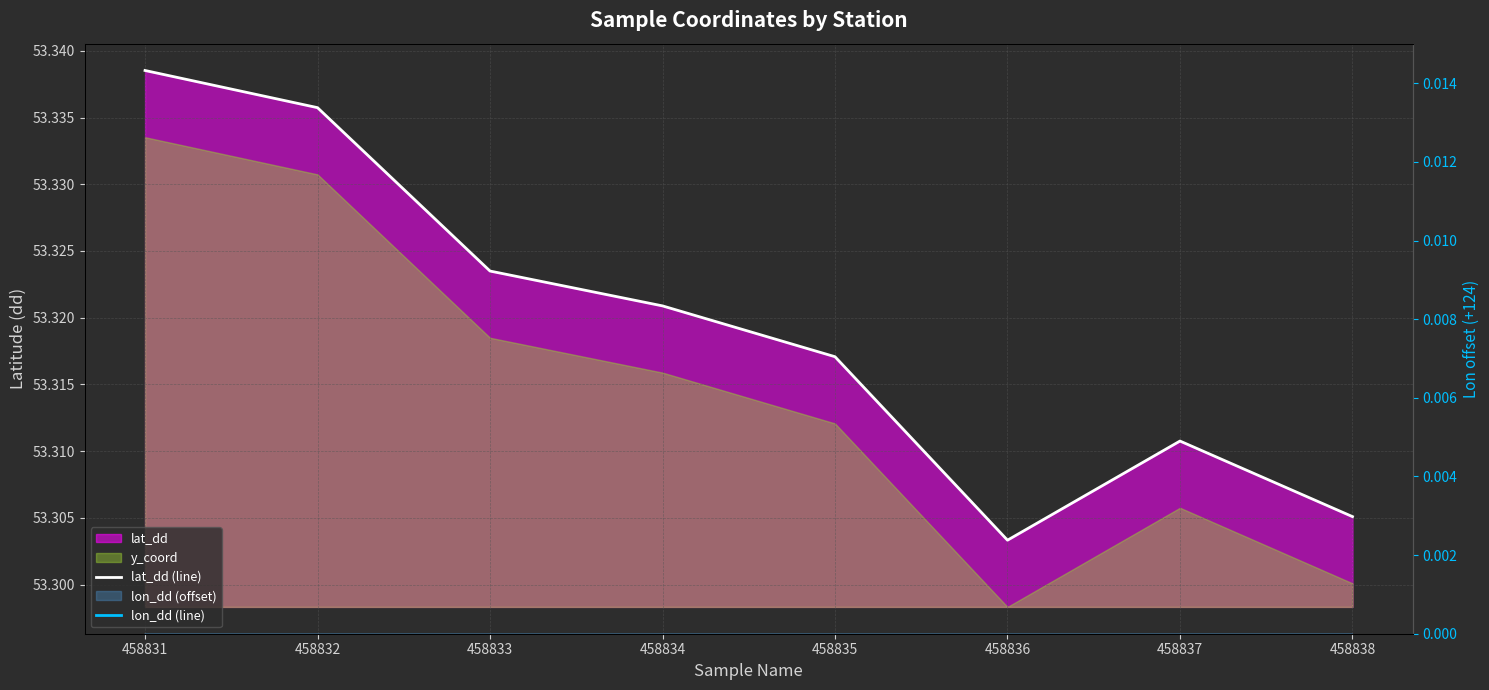

Which category has the lowest value across all series?

458834